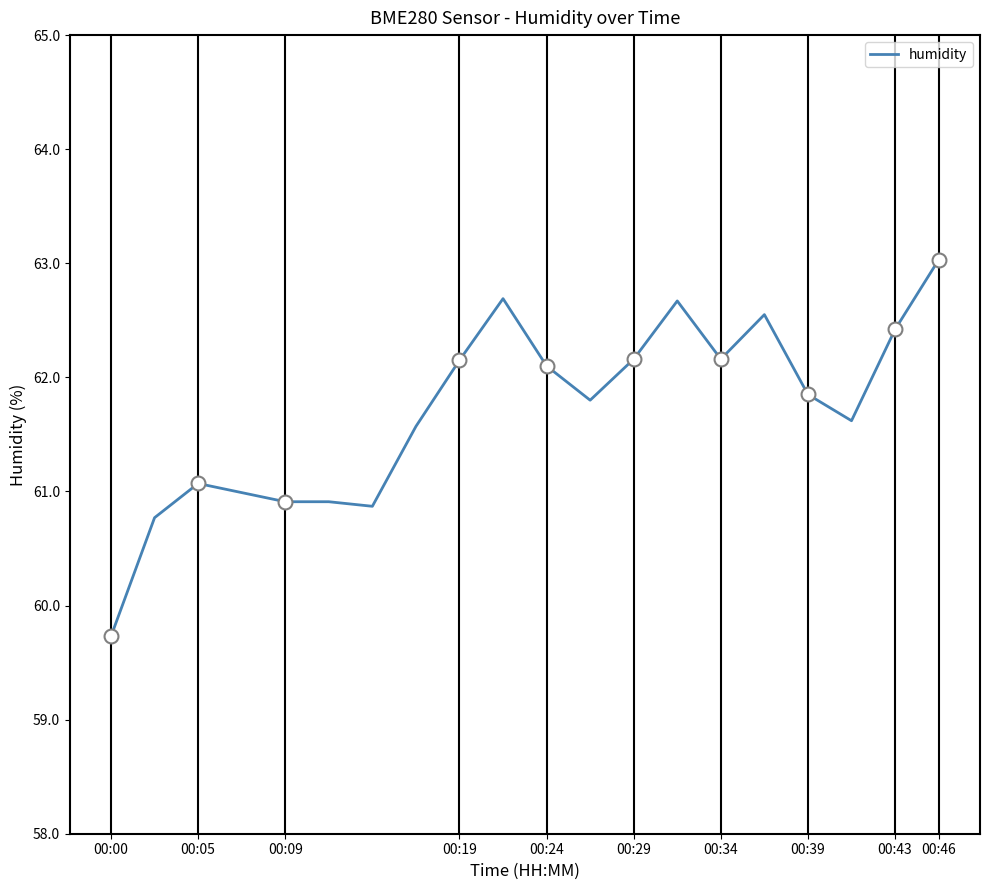

What is the sum of all values?

1234.0